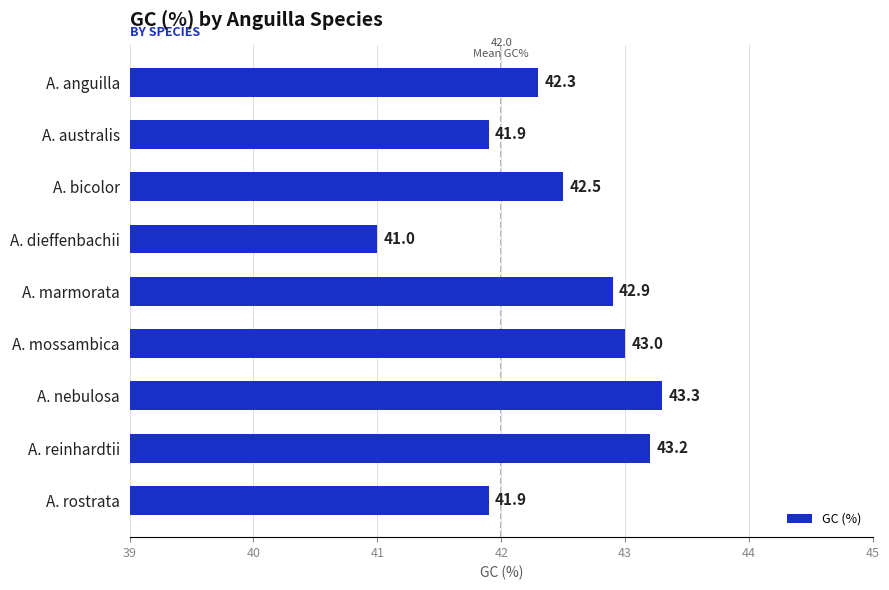

What is the approximate value at A. nebulosa?

43.3